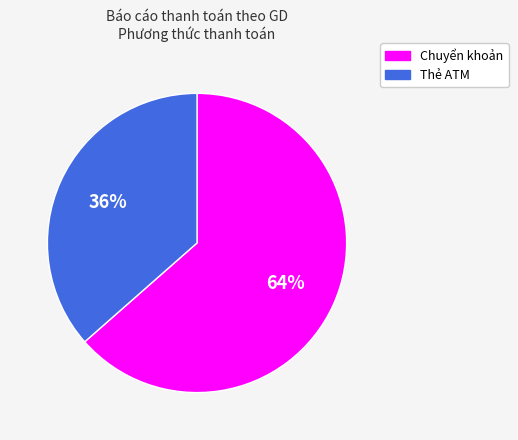

Is it true that Thẻ ATM is 36% of the pie?

True